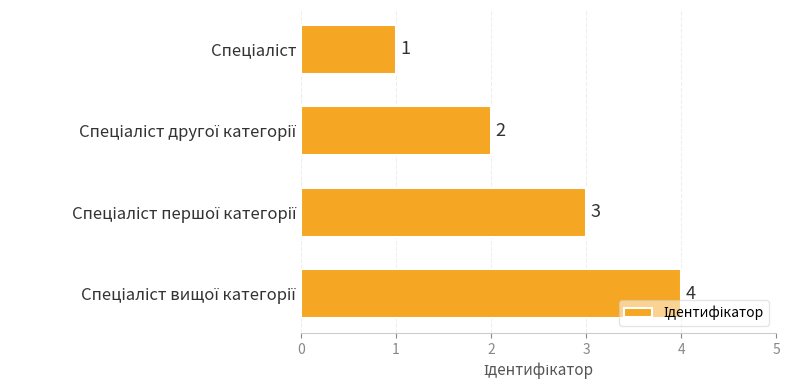

What is the sum of all values?

10